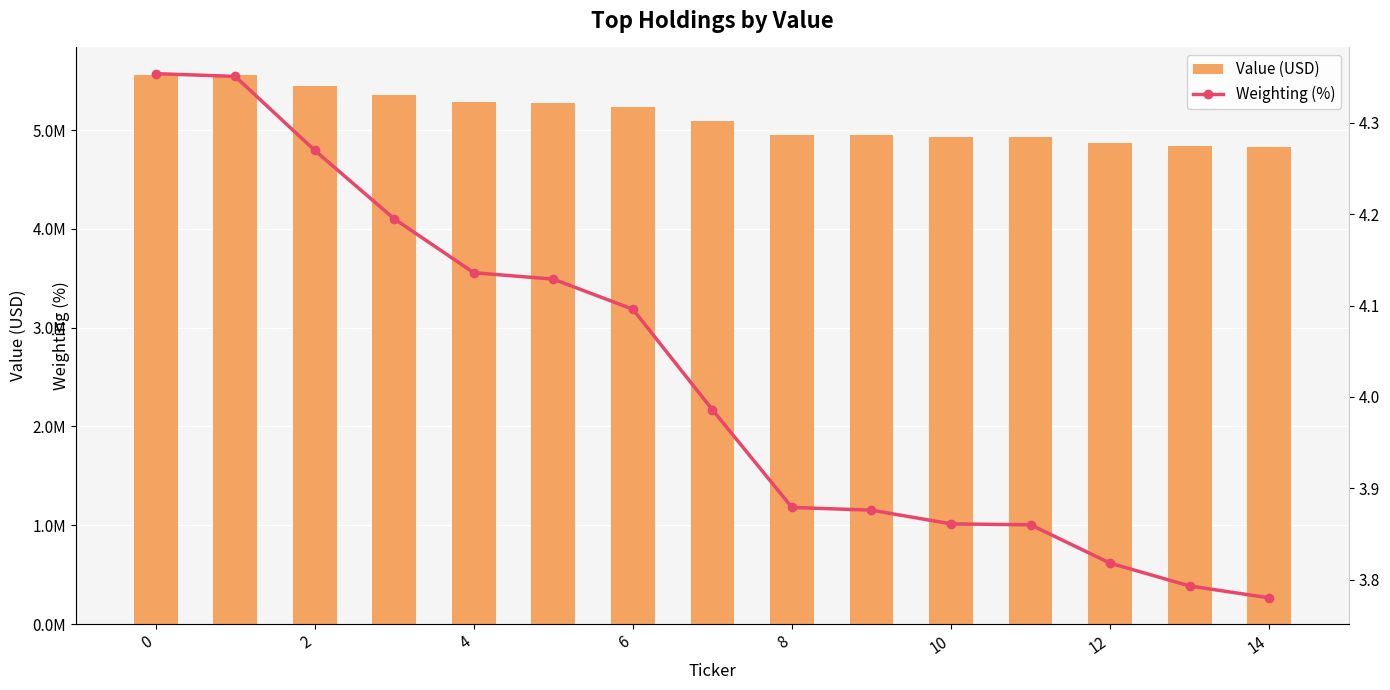

What is the label of the 5th bar from the right?

10